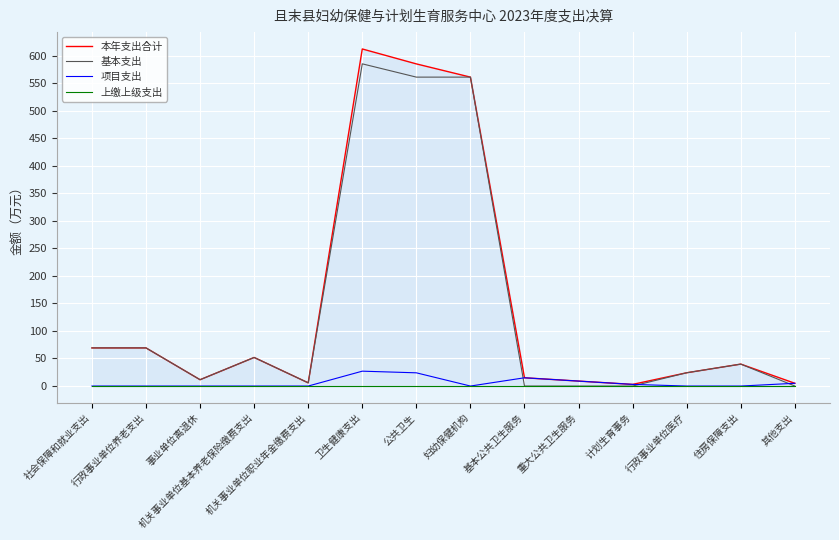

Between 社会保障和就业支出 and 卫生健康支出, which series saw the biggest shift?

本年支出合计